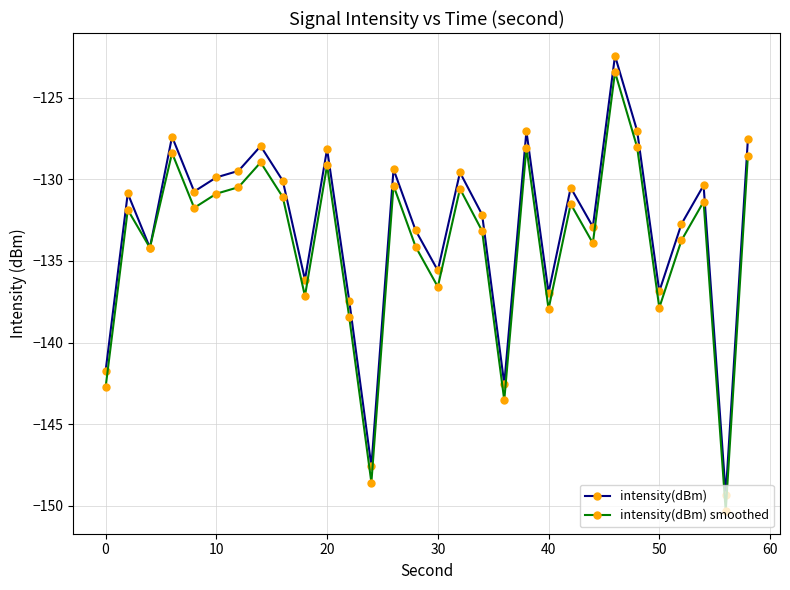

What is the minimum value for intensity(dBm) smoothed?

-150.3